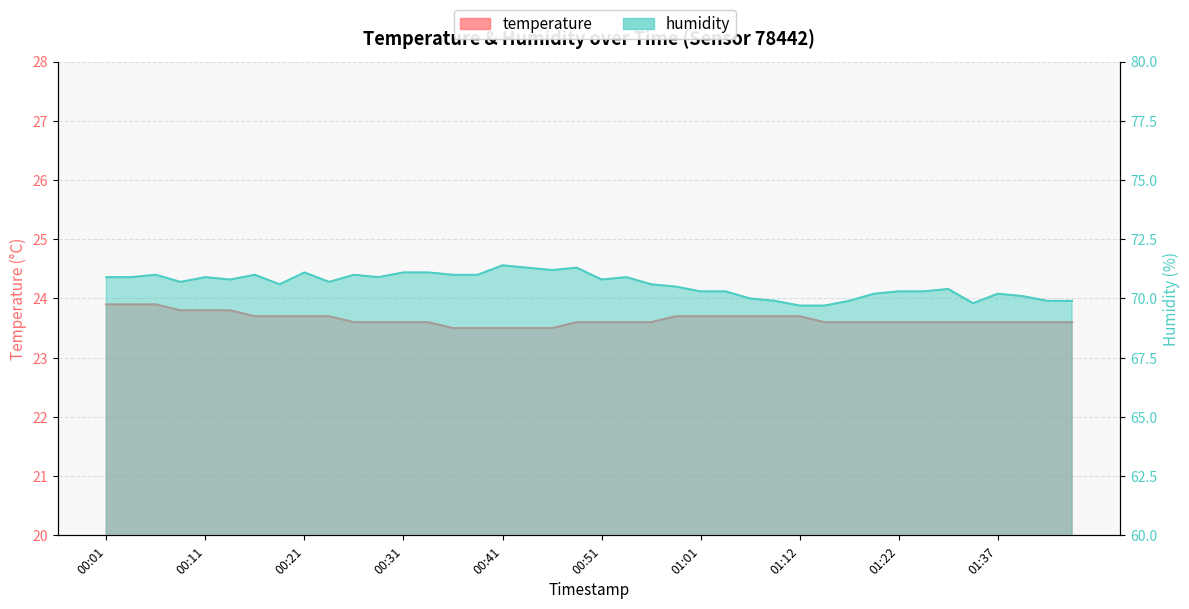

Reading left to right, list all the values displayed in this chart.

temperature: 00:01=23.9	00:04=23.9	00:06=23.9	00:09=23.8	00:11=23.8	00:14=23.8	00:16=23.7	00:19=23.7	00:21=23.7	00:24=23.7	00:26=23.6	00:29=23.6	00:31=23.6	00:34=23.6	00:36=23.5	00:39=23.5	00:41=23.5	00:44=23.5	00:46=23.5	00:49=23.6	00:51=23.6	00:54=23.6	00:56=23.6	00:59=23.7	01:01=23.7	01:04=23.7	01:07=23.7	01:09=23.7	01:12=23.7	01:14=23.6	01:17=23.6	01:19=23.6	01:22=23.6	01:30=23.6	01:32=23.6	01:35=23.6	01:37=23.6	01:40=23.6	01:42=23.6	01:45=23.6
humidity: 00:01=70.9	00:04=70.9	00:06=71.0	00:09=70.7	00:11=70.9	00:14=70.8	00:16=71.0	00:19=70.6	00:21=71.1	00:24=70.7	00:26=71.0	00:29=70.9	00:31=71.1	00:34=71.1	00:36=71.0	00:39=71.0	00:41=71.4	00:44=71.3	00:46=71.2	00:49=71.3	00:51=70.8	00:54=70.9	00:56=70.6	00:59=70.5	01:01=70.3	01:04=70.3	01:07=70.0	01:09=69.9	01:12=69.7	01:14=69.7	01:17=69.9	01:19=70.2	01:22=70.3	01:30=70.3	01:32=70.4	01:35=69.8	01:37=70.2	01:40=70.1	01:42=69.9	01:45=69.9